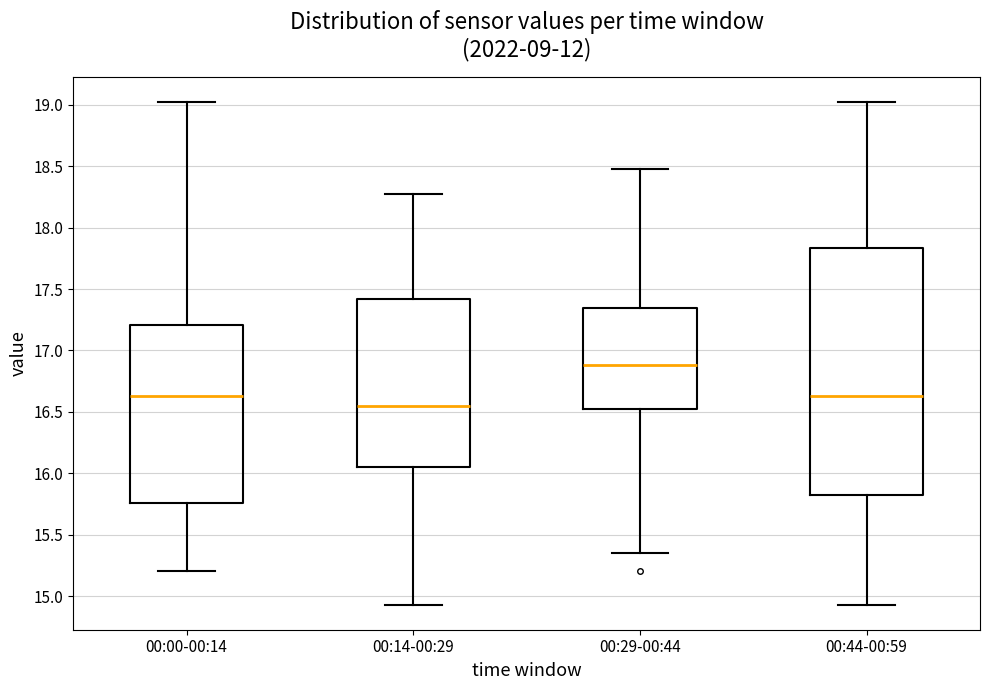

Where is the upper edge of the box for 00:14-00:29 on the y-axis? The values are not printed on the chart, so give them approximately, as read against the axis.

17.40